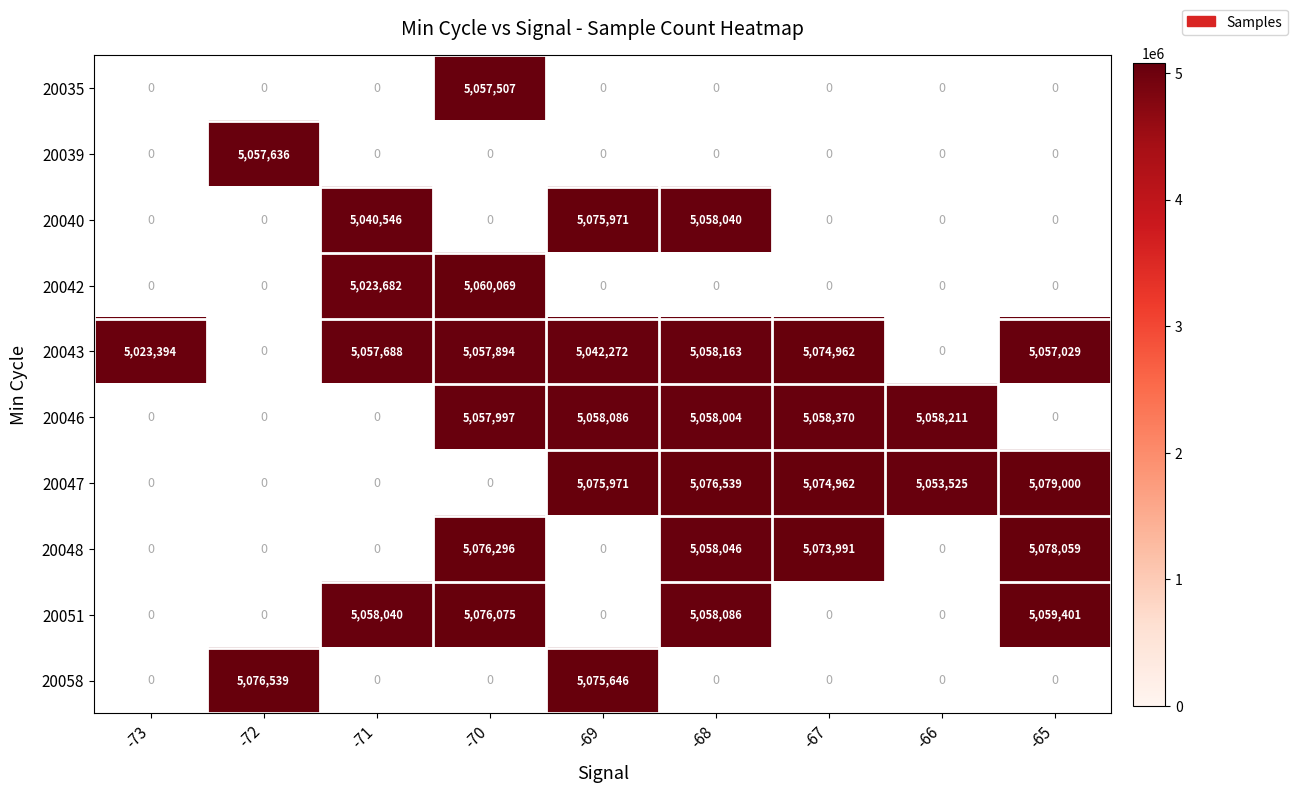

What is the minimum value shown in the chart?

5023394.0